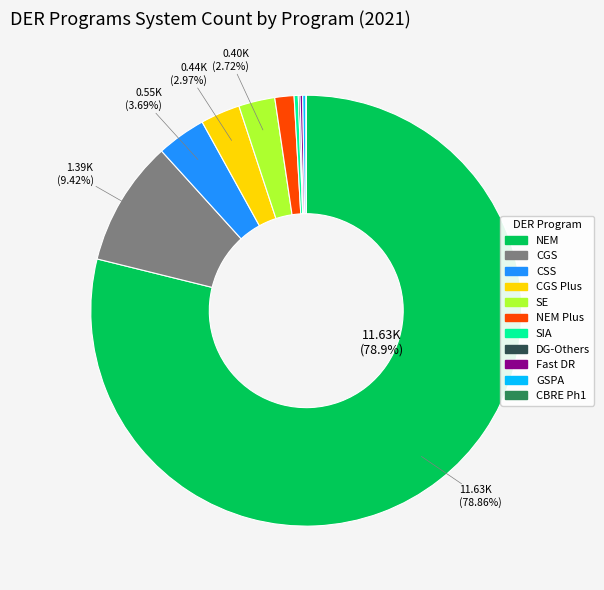

Is there any slice that represents more than half of the pie?

Yes